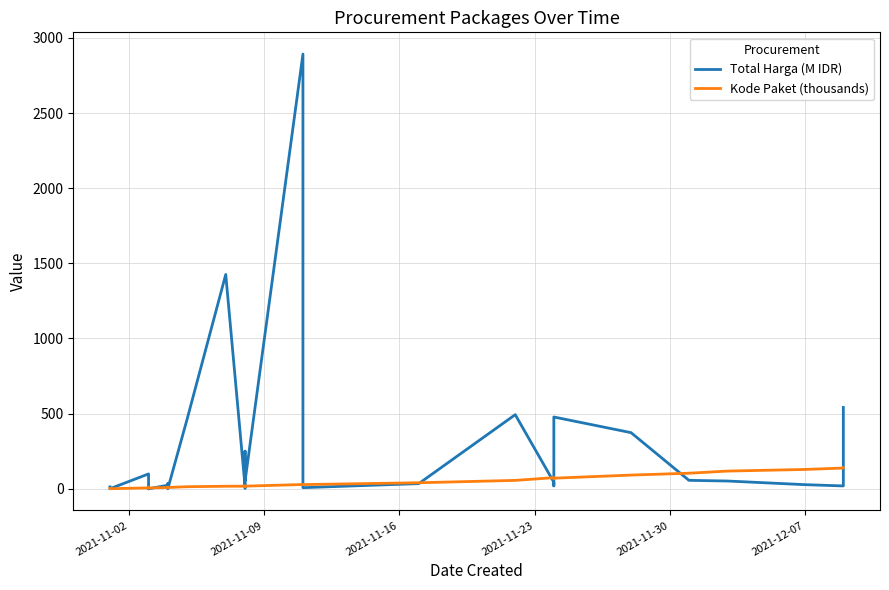

What is the difference between the maximum and second lowest values in the Total Harga (M IDR) series?

2891.9